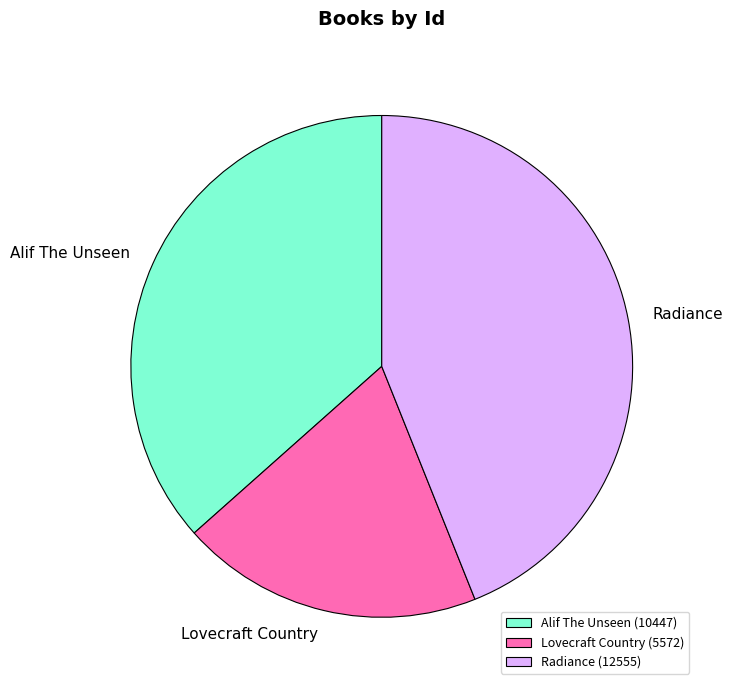

Is Lovecraft Country the majority of the pie?

No